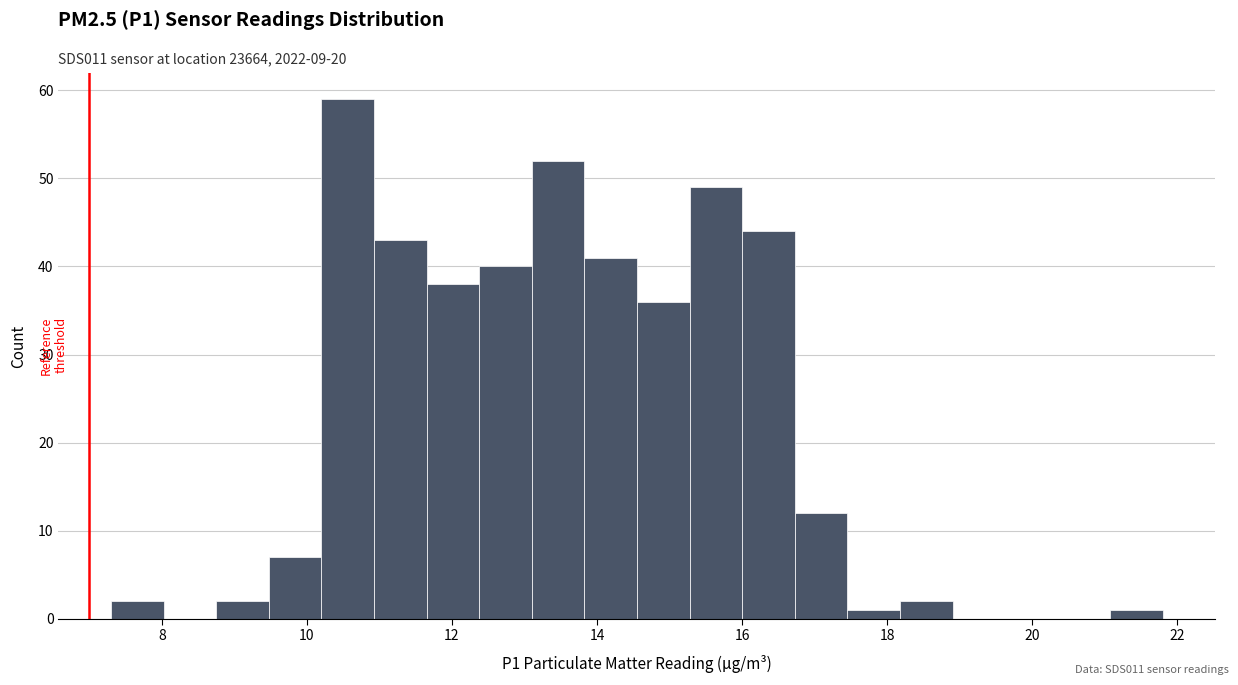

Around what value on the x-axis is the tallest bar? Give the approximate position of its centre, as read against the axis.

10.6